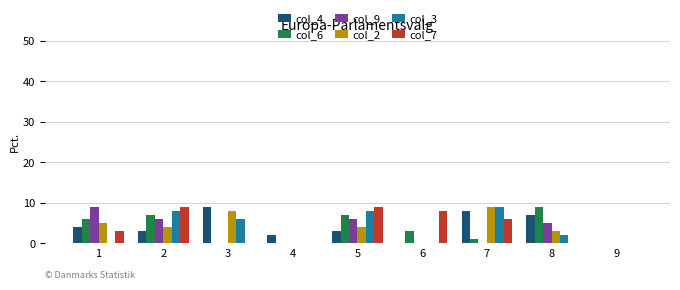

Is it true that col_4 equals 2 at 8?

False